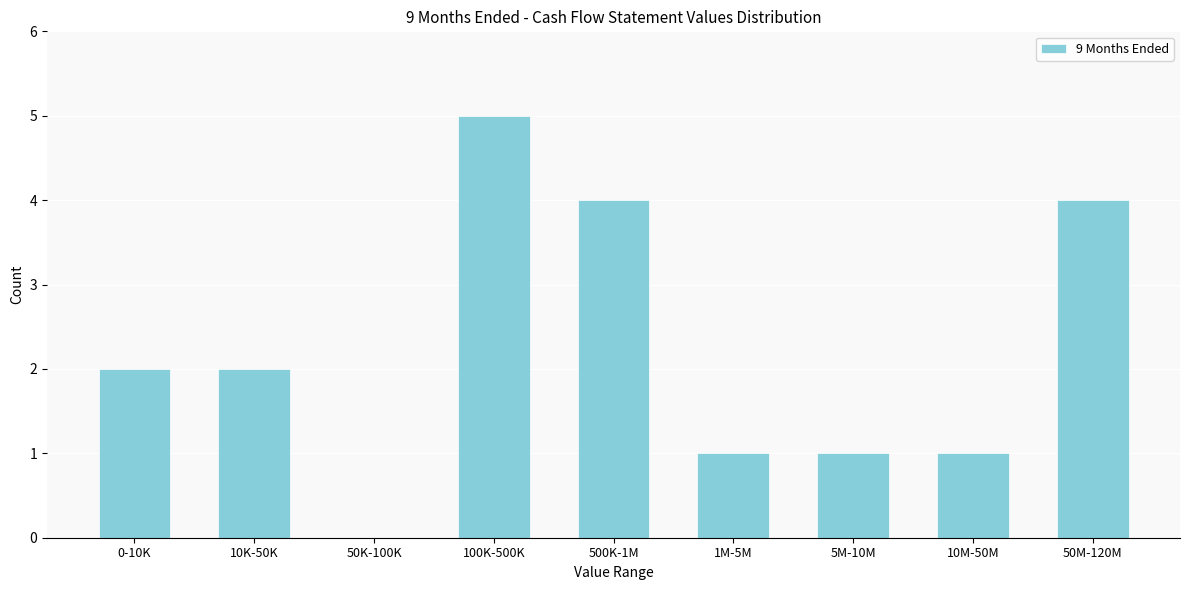

Reading left to right, transcribe all the data shown in this chart.

0-10K=2	10K-50K=2	50K-100K=0	100K-500K=5	500K-1M=4	1M-5M=1	5M-10M=1	10M-50M=1	50M-120M=4